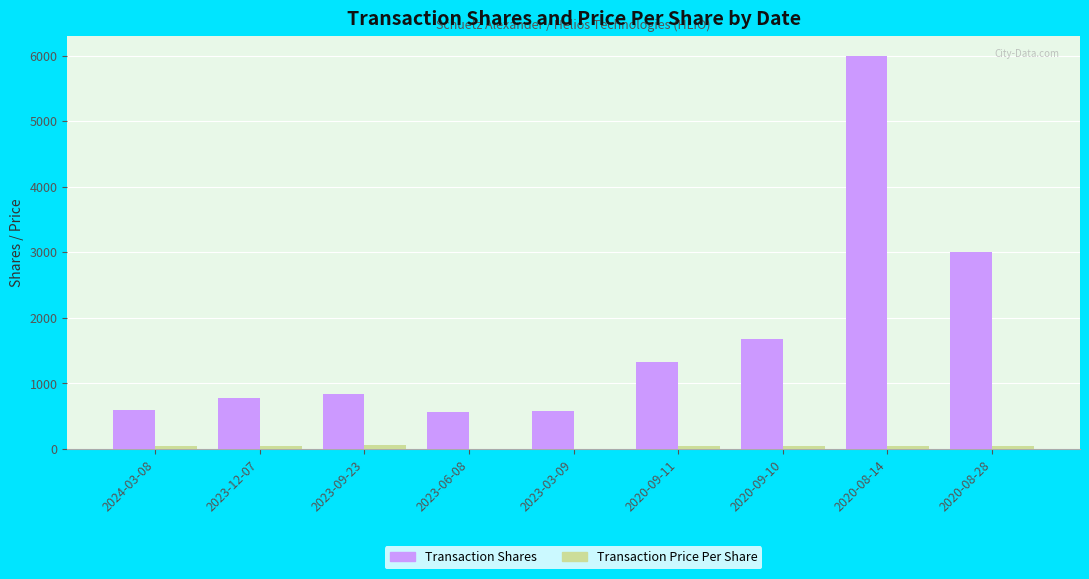

The value of Transaction Shares at 2020-09-11 is 1734.8. True or false?

False